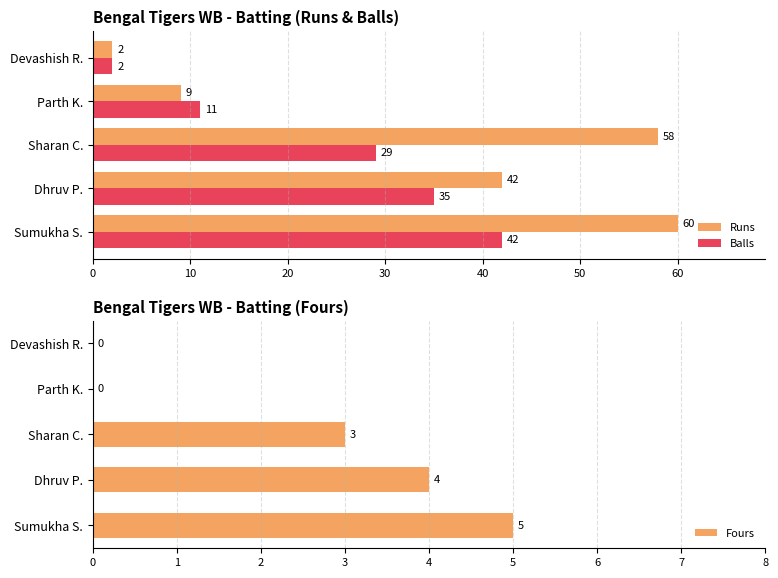

List the series in order of their peak value, highest first.

Runs, Balls, Fours